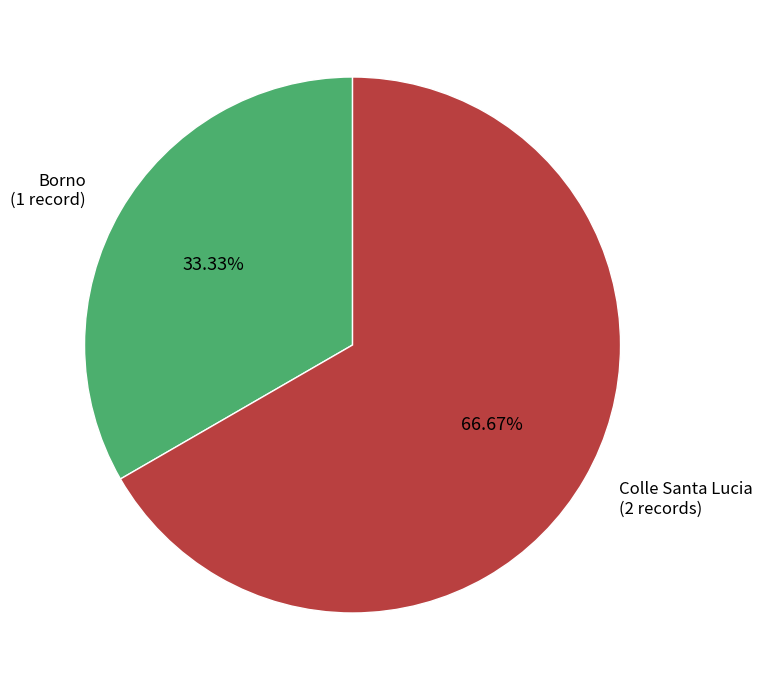

Between Colle Santa Lucia (2 records) and Borno (1 record), which is larger?

Colle Santa Lucia (2 records)